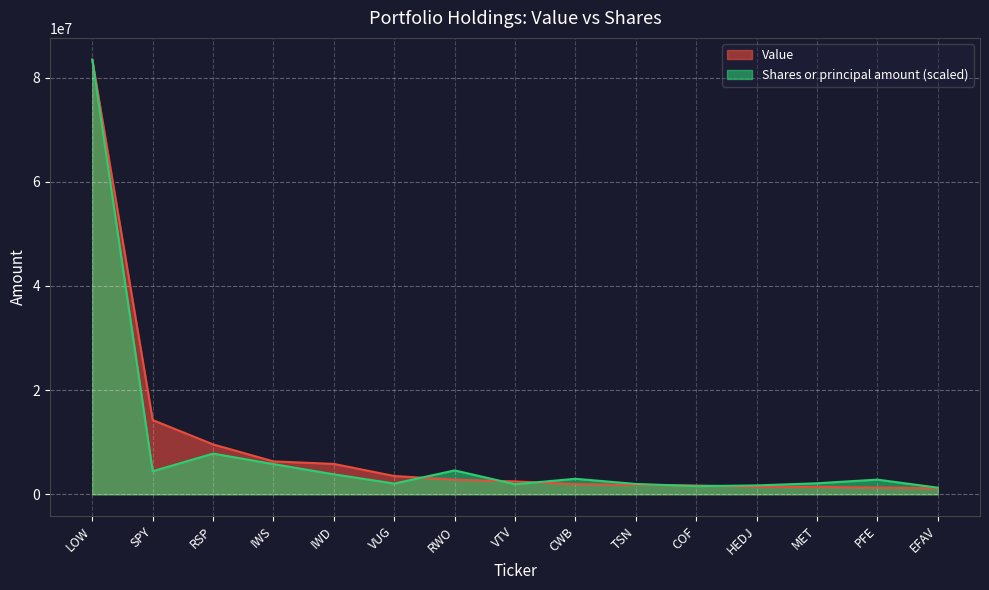

What is the minimum value shown in the chart?

1159000.0